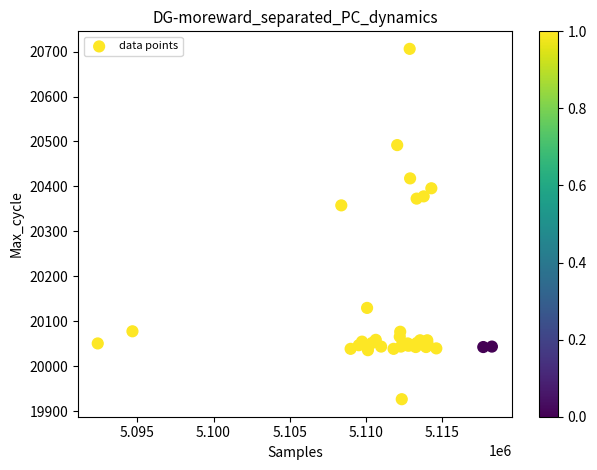

What Y value in the scatter plot is closest to 20316?

20358